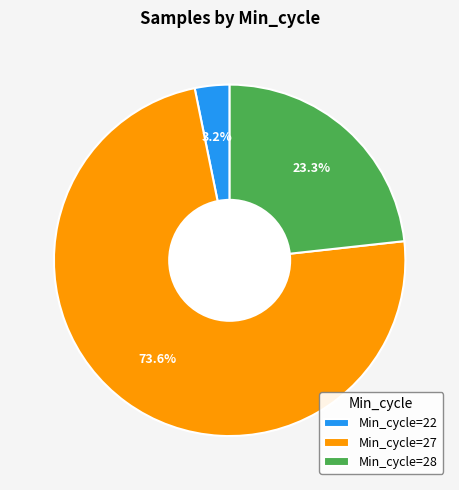

Between Min_cycle=22 and Min_cycle=28, which is larger?

Min_cycle=28